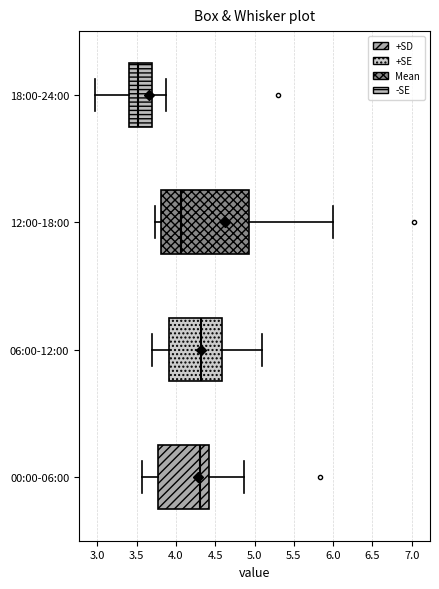

Reading bottom to top, transcribe this box plot: for each box, give where its median line is, the range the box spans, and where its two whiskers end, as read against the x-axis. The values are not printed on the chart, so give them approximately, as read against the axis.

00:00-06:00: median 4.30, box 3.80 to 4.40, whiskers 3.55 to 4.85
06:00-12:00: median 4.30, box 3.90 to 4.60, whiskers 3.70 to 5.10
12:00-18:00: median 4.05, box 3.80 to 4.95, whiskers 3.75 to 6.00
18:00-24:00: median 3.50, box 3.40 to 3.70, whiskers 2.95 to 3.85